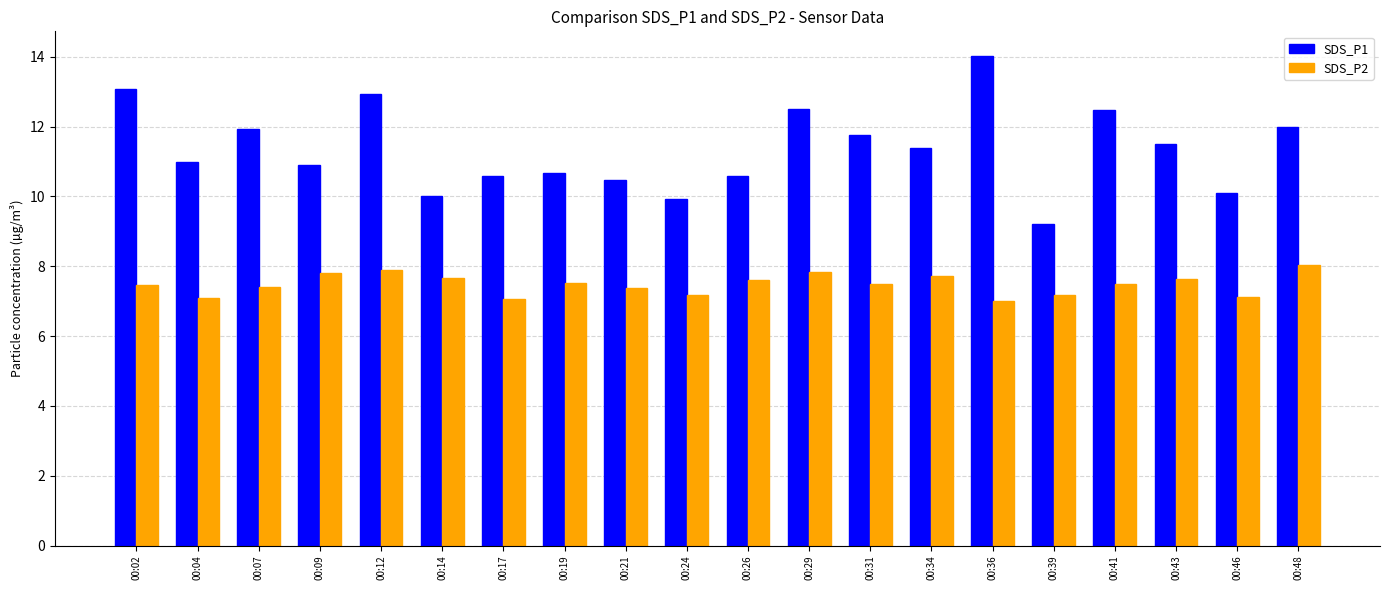

What is the smallest value displayed?

7.0